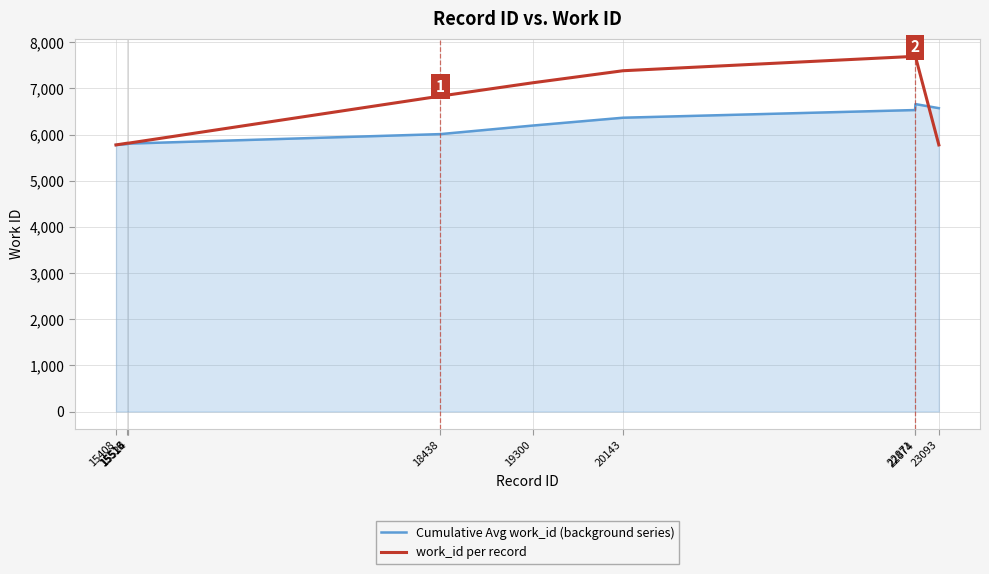

True or false: work_id per record has more than 2 points higher than both neighbors.

False